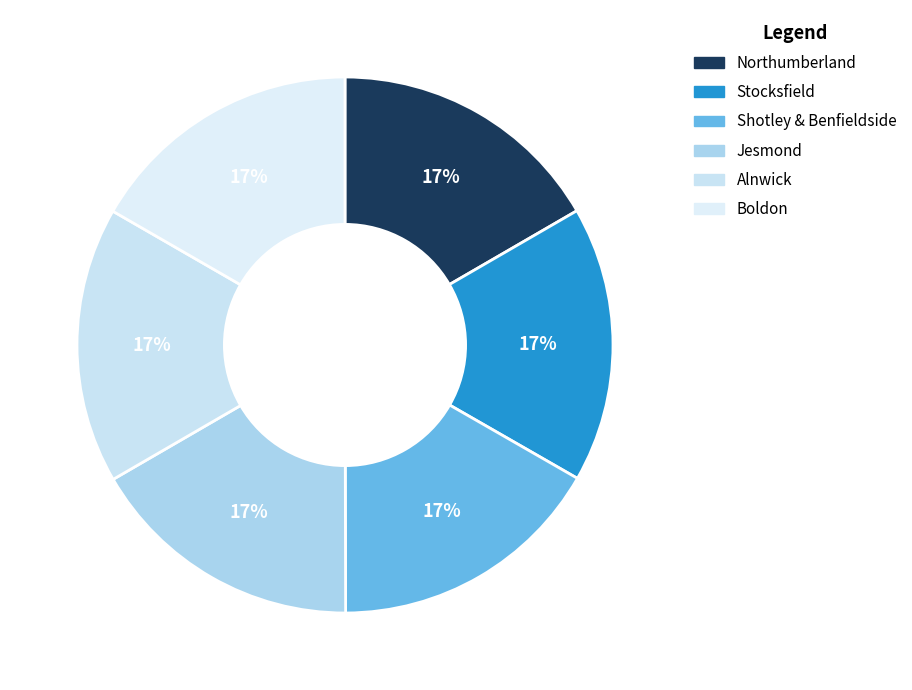

Do Jesmond and Alnwick together represent more than half of the pie?

No